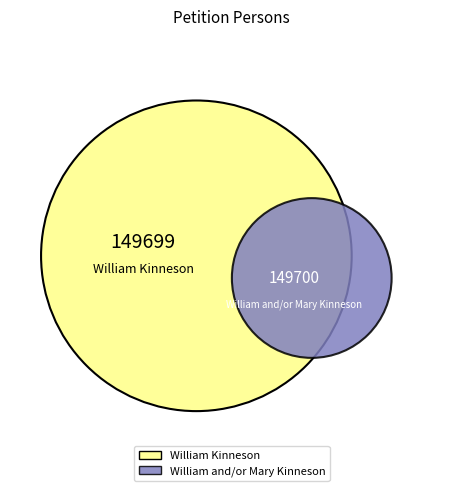

To the nearest percent, what is the combined percentage of William Kinneson and William and/or Mary Kinneson?

100%